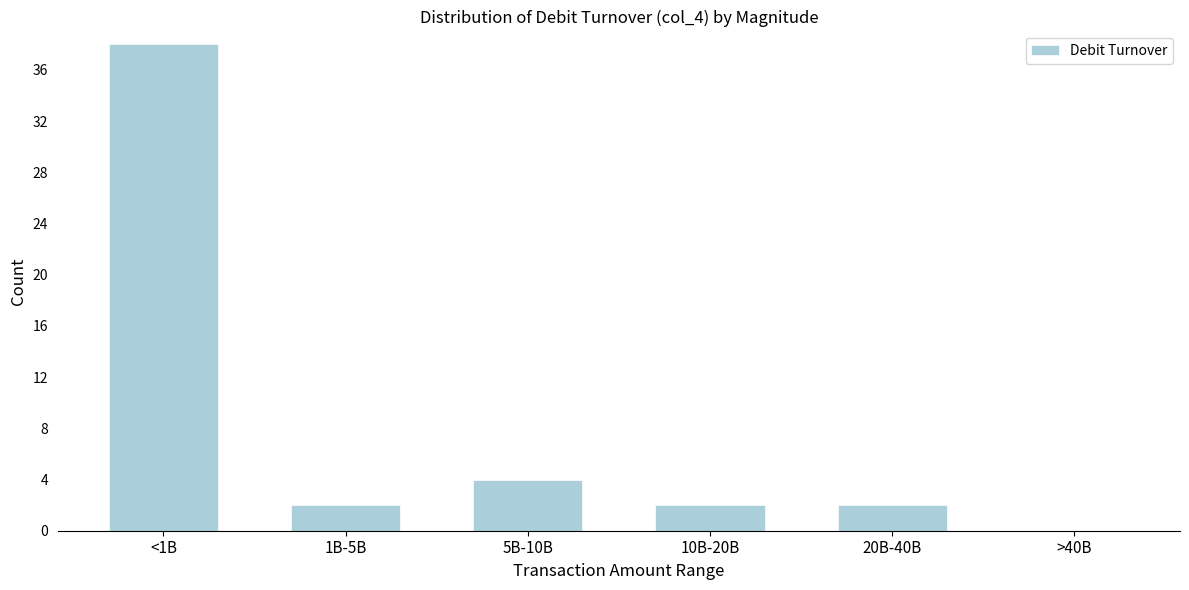

Reading left to right, extract all data points from this chart.

<1B=38	1B-5B=2	5B-10B=4	10B-20B=2	20B-40B=2	>40B=0